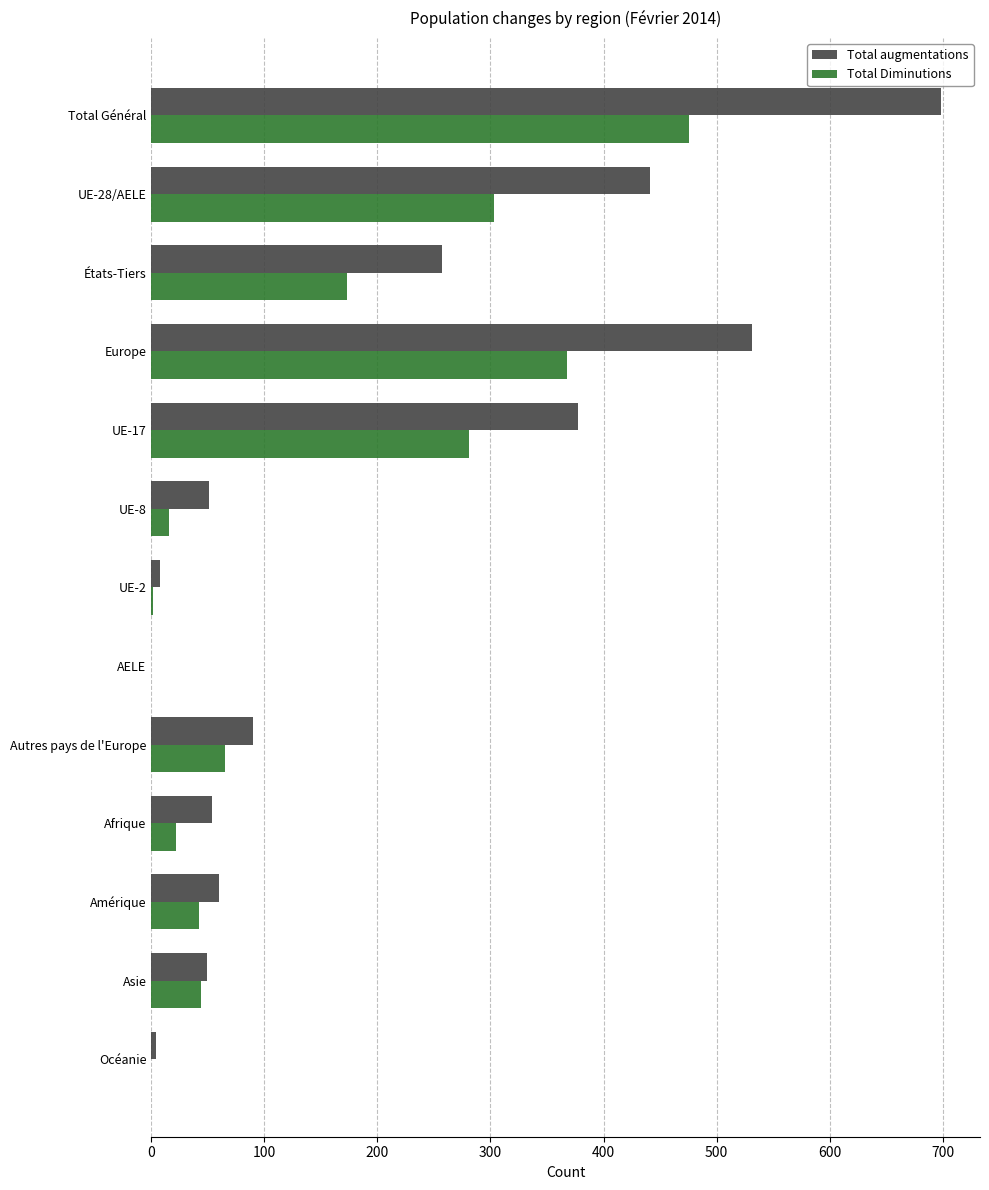

What is the sum of the Total Diminutions values at Europe and Autres pays de l'Europe?

433